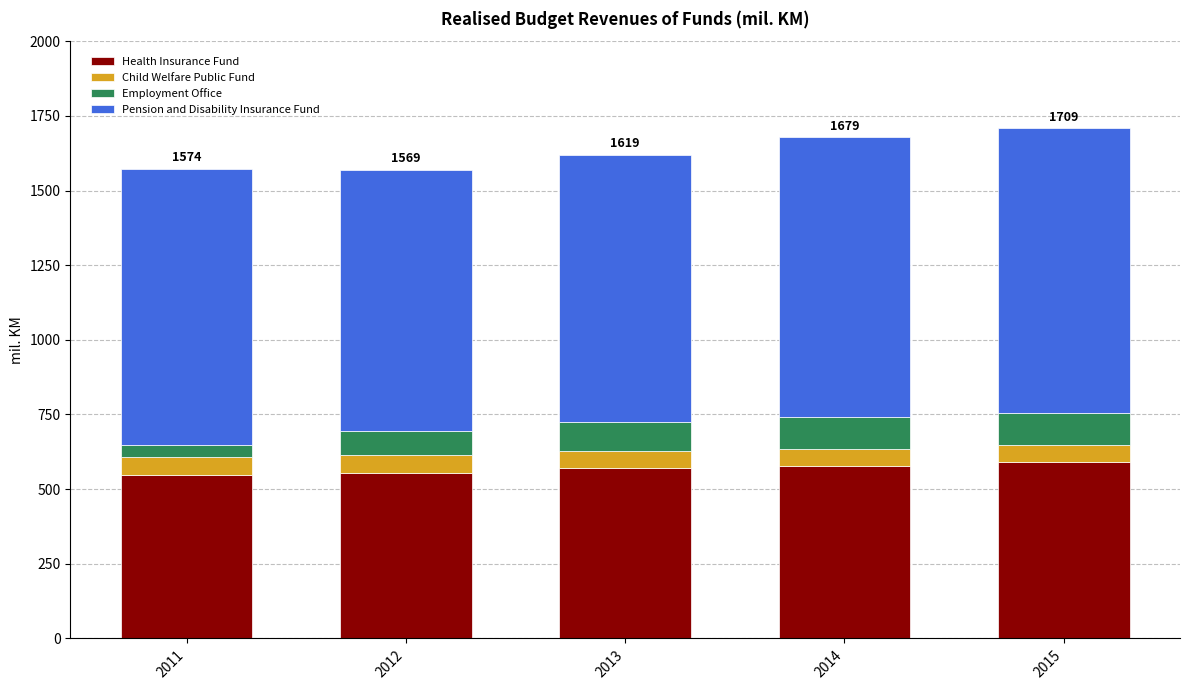

The Health Insurance Fund series shows 589.7 at 2015. True or false?

True